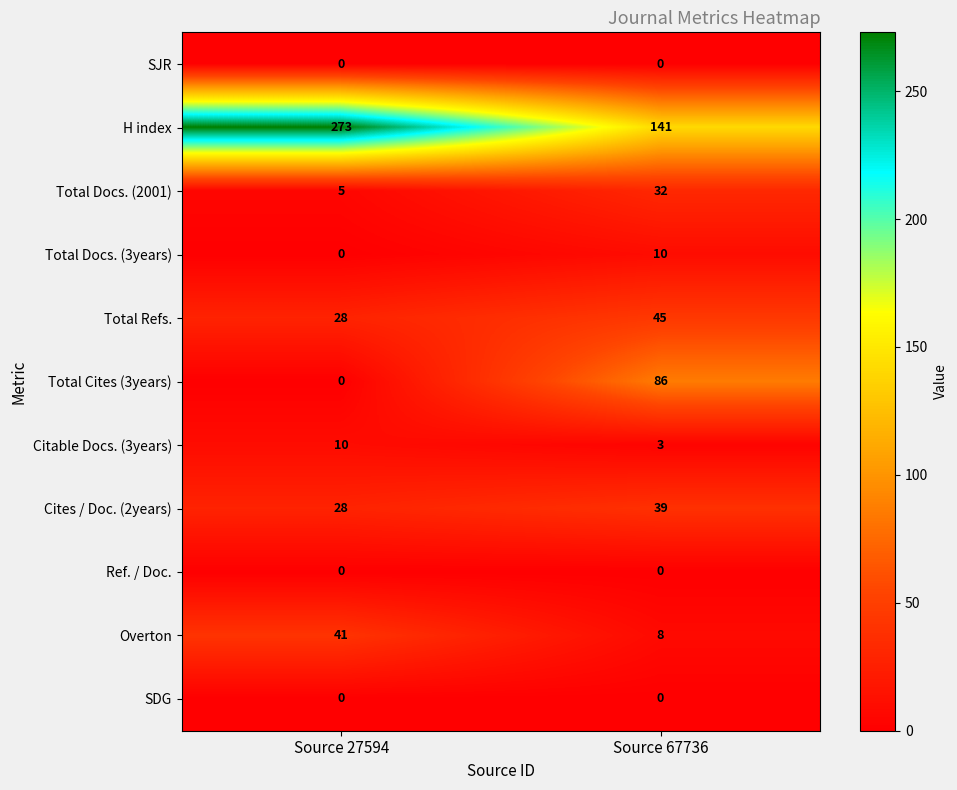

Between Source 27594 and Source 67736, which series saw the biggest shift?

H index